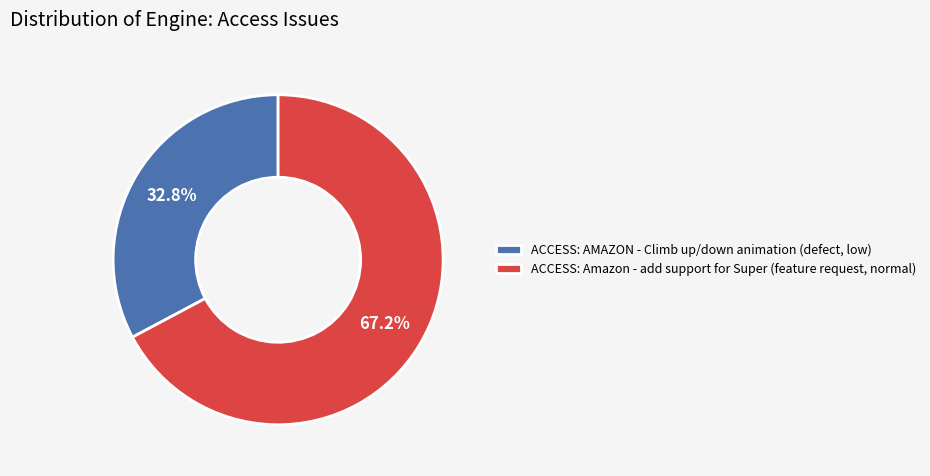

What is the total percentage of ACCESS: AMAZON - Climb up/down animation and ACCESS: Amazon - add support for Super?

100.0%